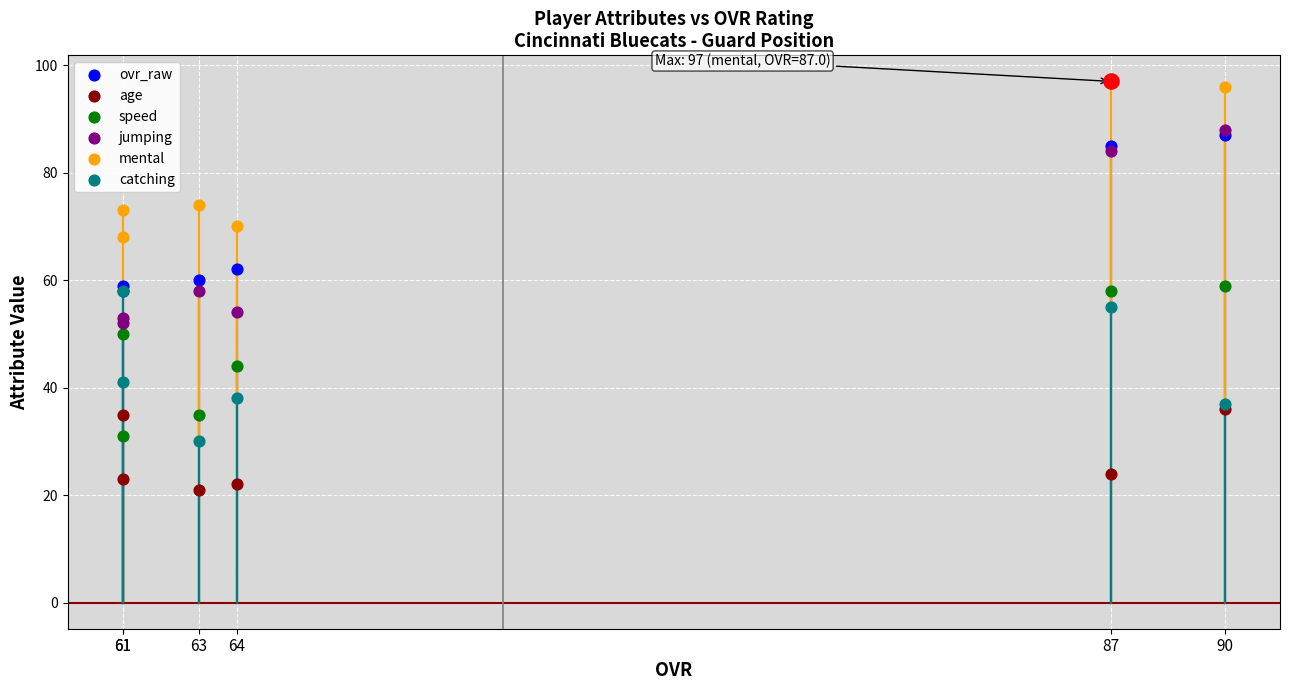

At how many categories does at least one series exceed 55?

6